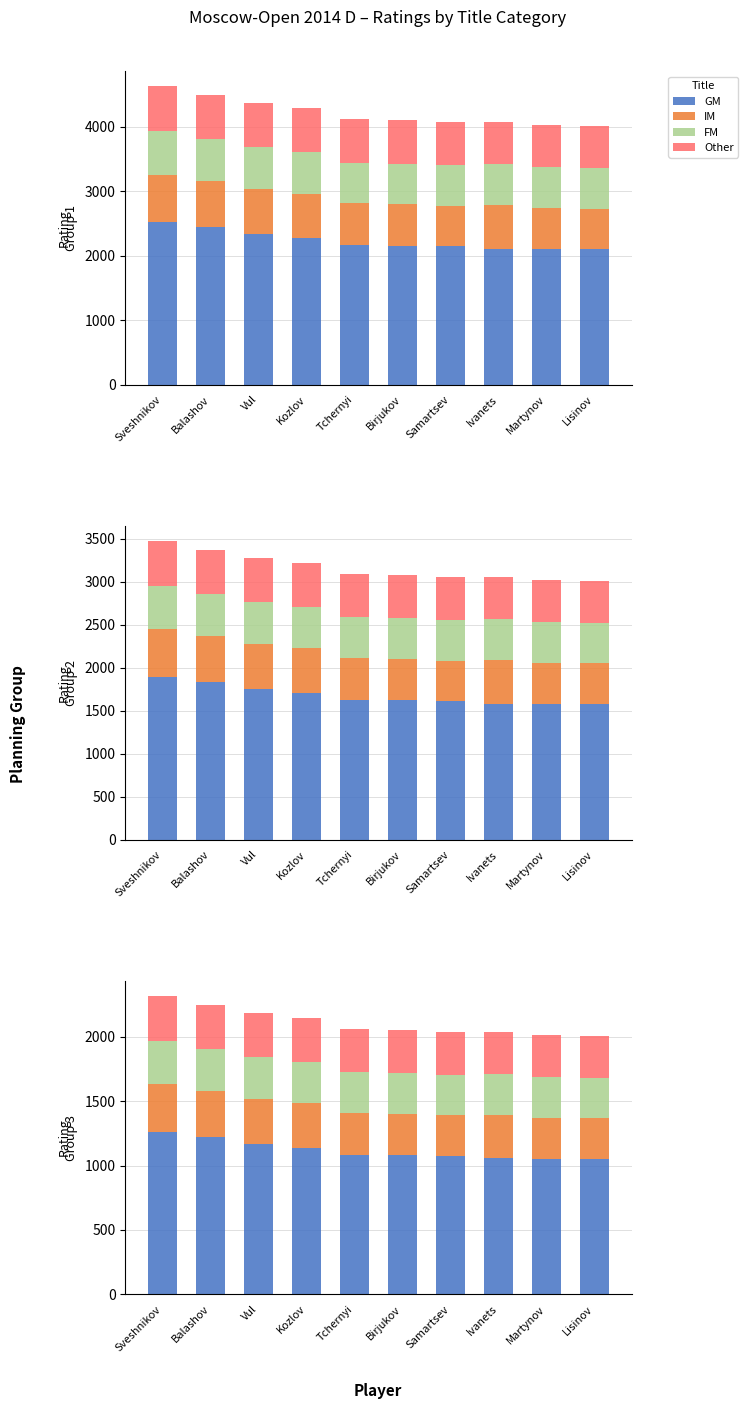

What is the difference between the highest and lowest values at Lisinov?

735.4